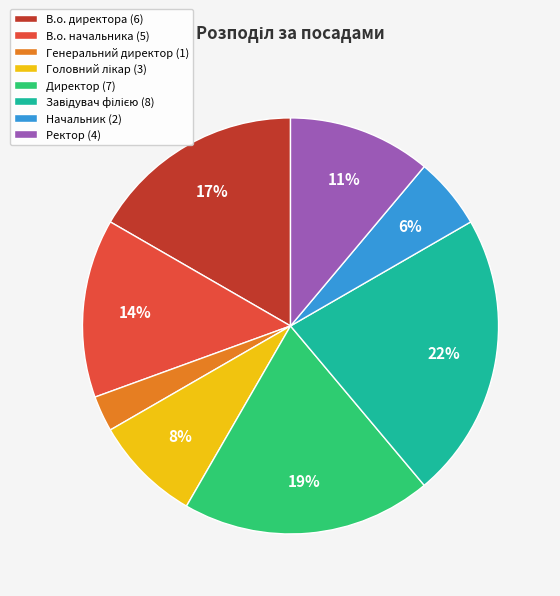

True or false: Директор (7) accounts for 19% of the total.

True